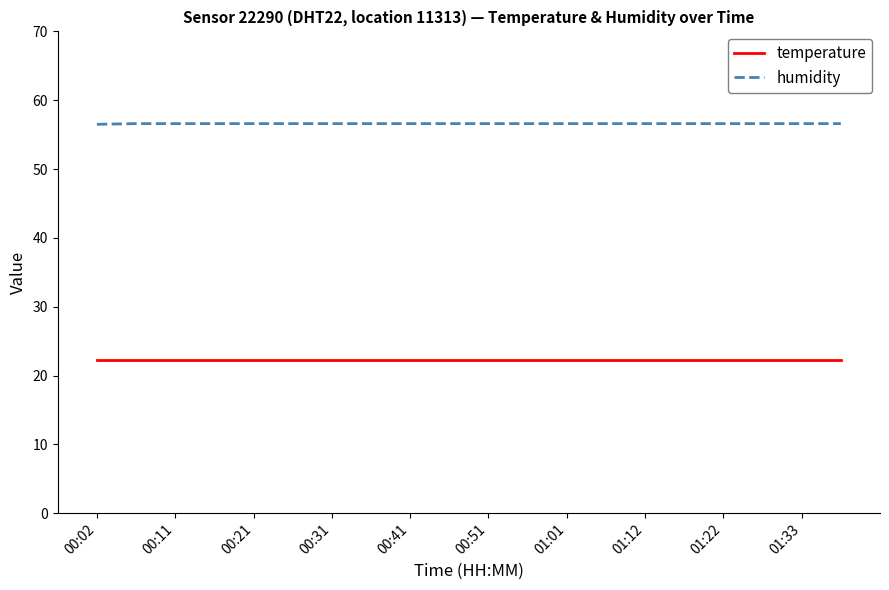

True or false: humidity and temperature cross at least once.

False